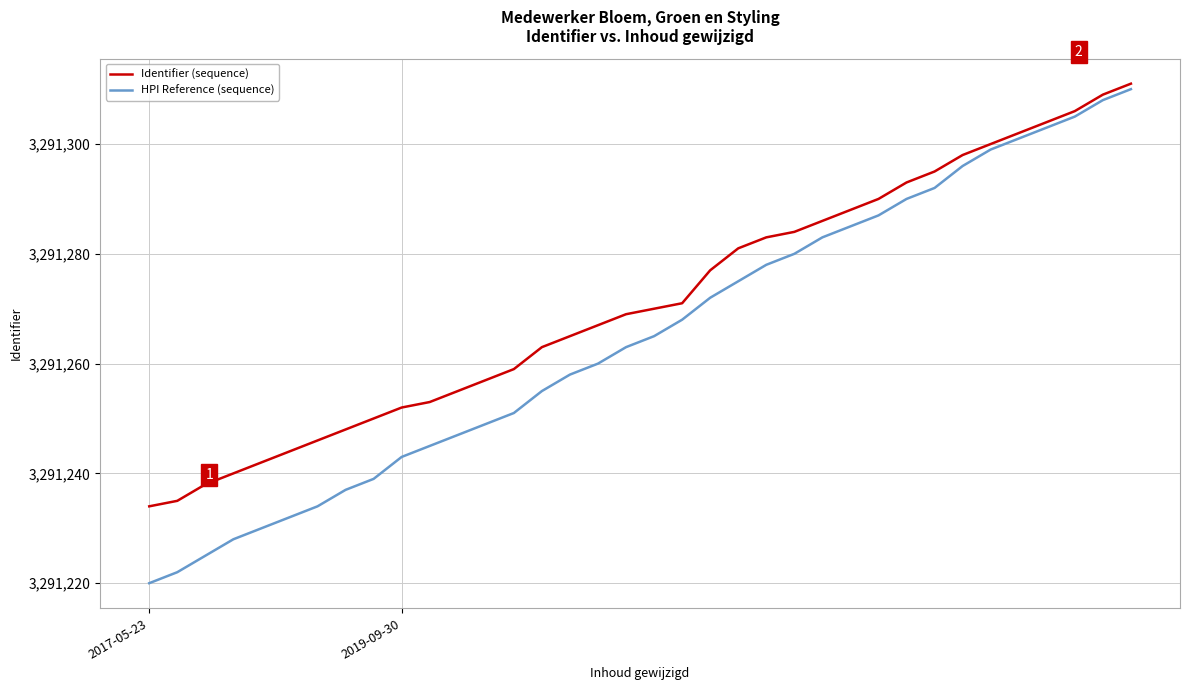

Which series has the largest total across all categories?

Identifier (sequence)